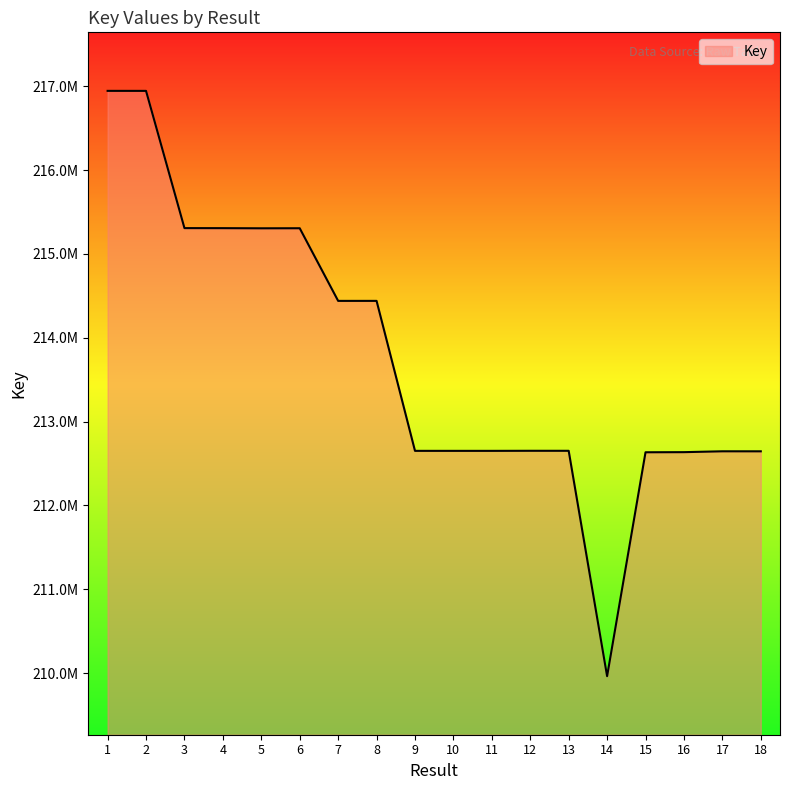

Is this an area chart (filled region under the line)?

Yes